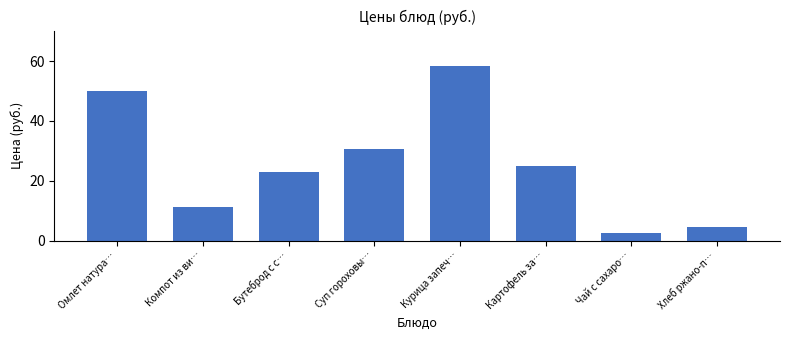

Reading left to right, list all the values displayed in this chart.

50.0	11.3	23.0	30.6	58.5	25.0	2.6	4.4